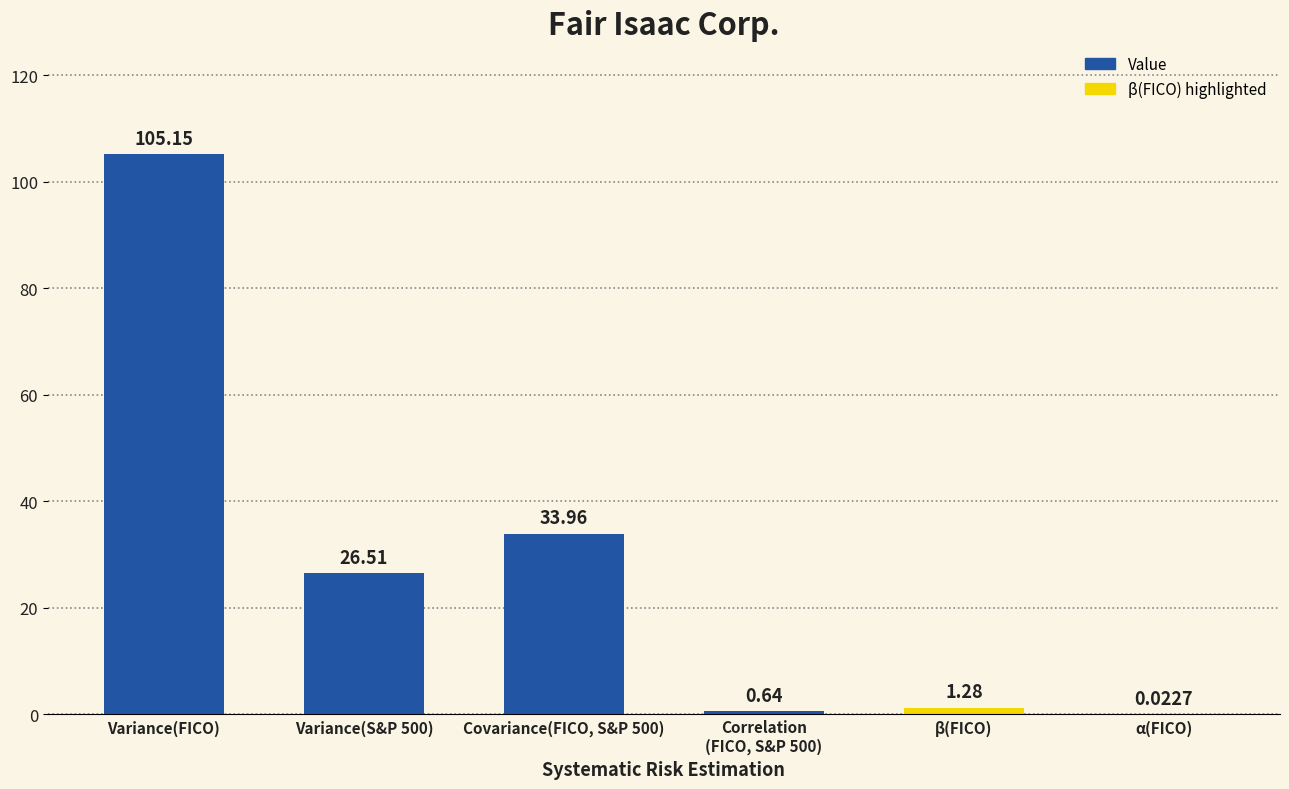

Where does the data first go above 26?

Variance(FICO)